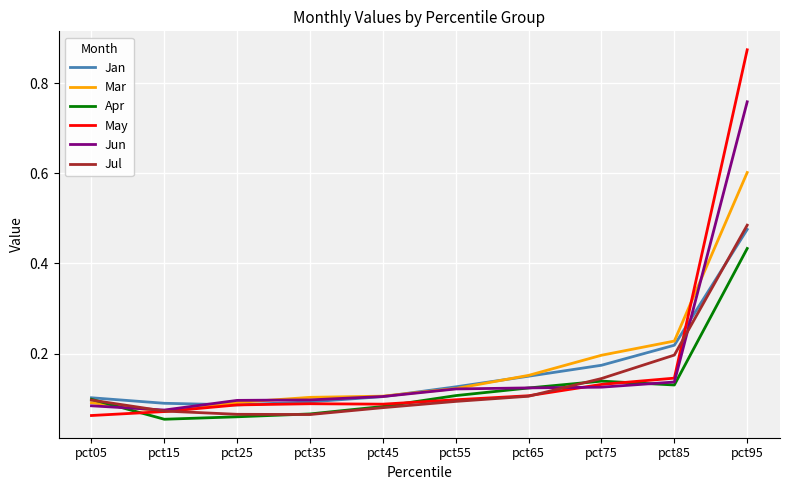

Between which two adjacent categories do Apr and Jun first intersect?

pct05 and pct15